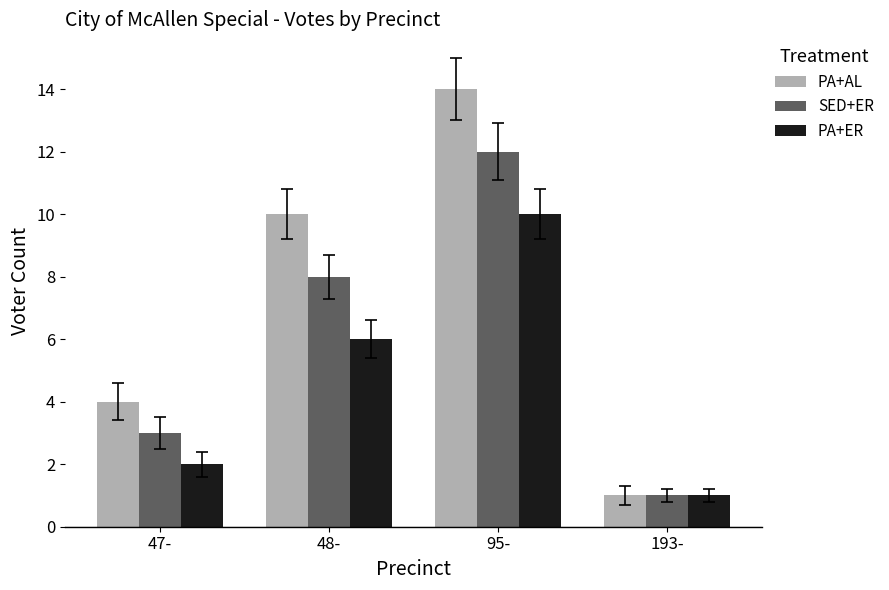

Reading left to right, extract all data points from this chart.

PA+AL: 4	10	14	1
SED+ER: 3	8	12	1
PA+ER: 2	6	10	1